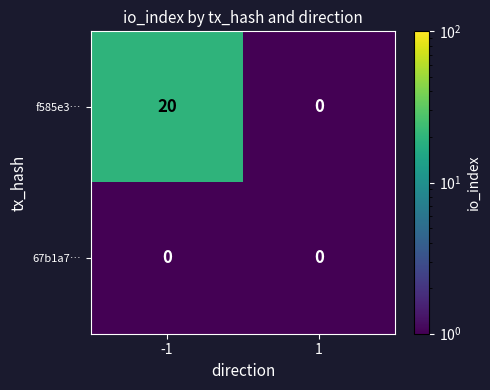

Reading left to right, list all the values displayed in this chart.

f585e3…: -1=20	1=0
67b1a7…: -1=0	1=0